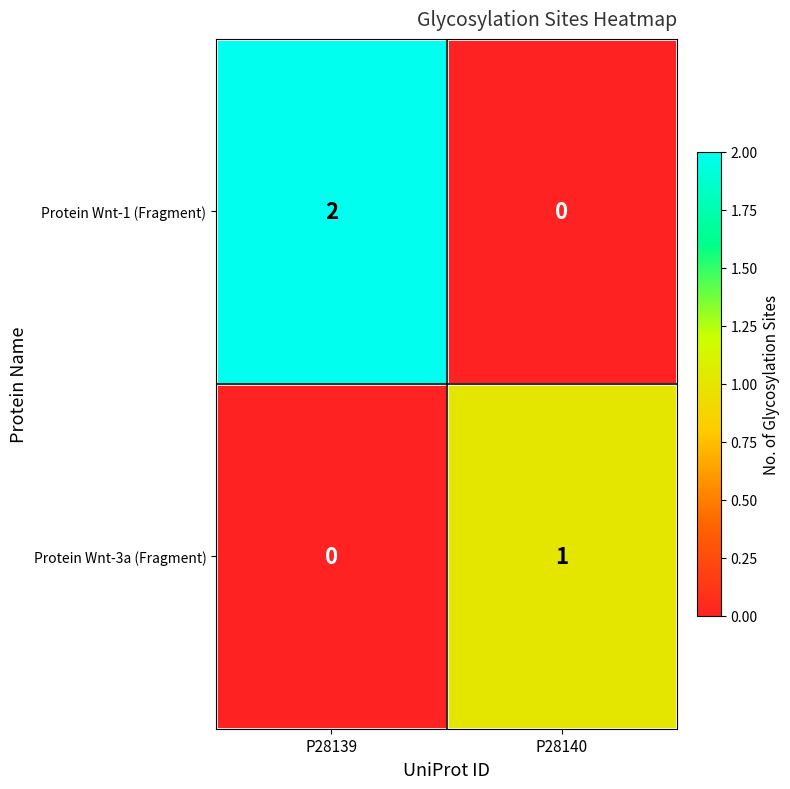

Rank the series by their average value, from highest to lowest.

Protein Wnt-1 (Fragment), Protein Wnt-3a (Fragment)